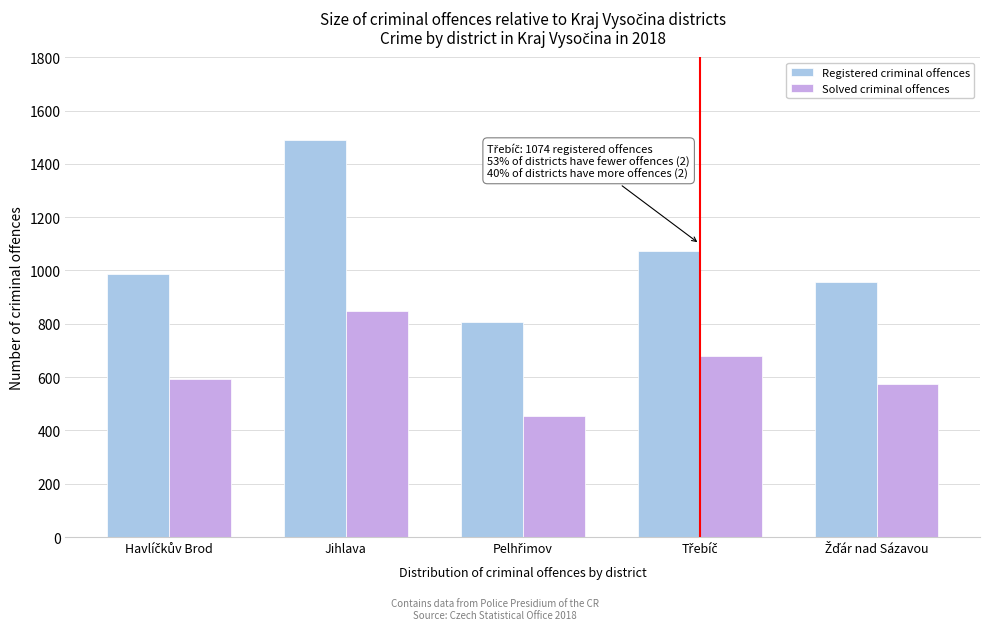

Reading left to right, transcribe all the data shown in this chart.

Registered criminal offences: 988	1488	805	1074	957
Solved criminal offences: 594	849	455	681	573